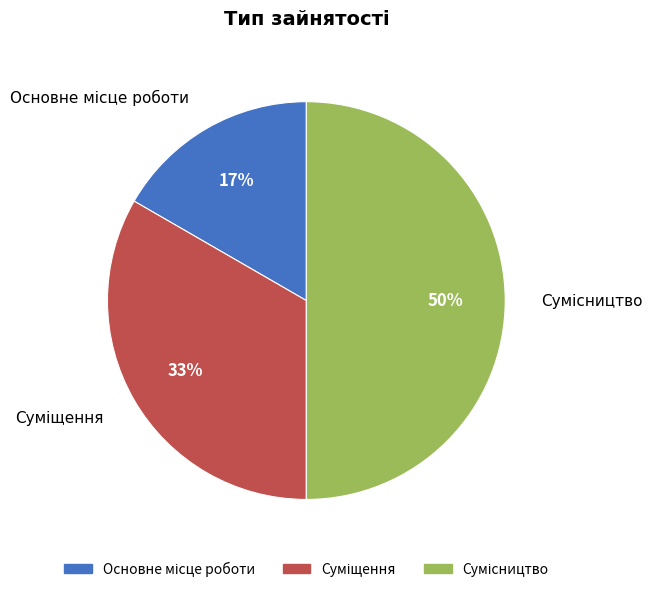

To the nearest percent, what is the average slice percentage?

33%